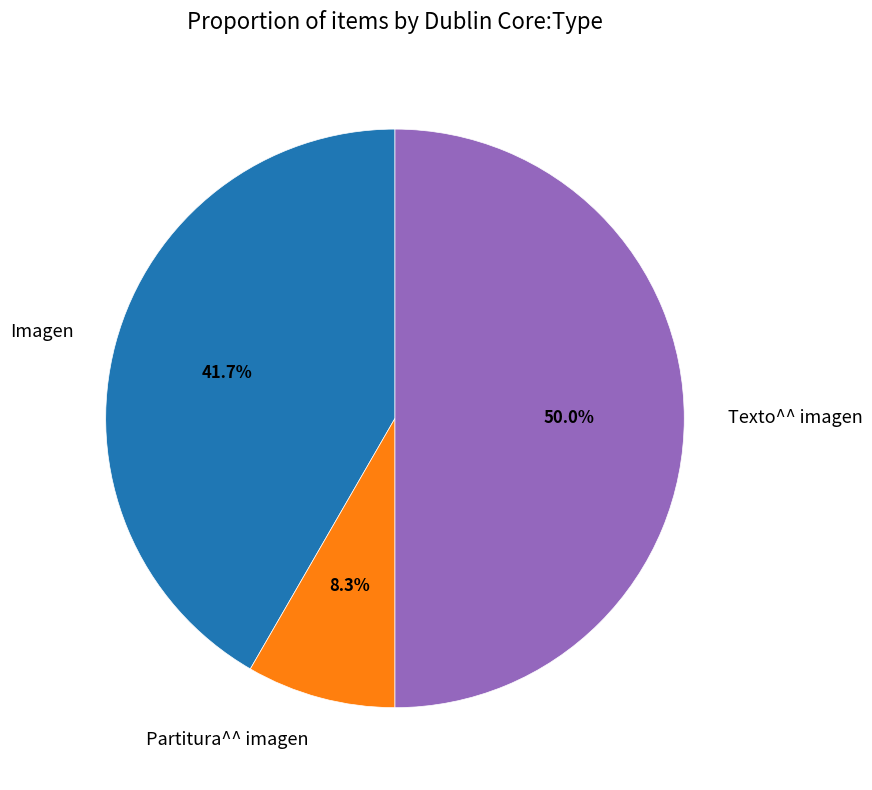

Which has a higher value, Imagen or Partitura^^ imagen?

Imagen